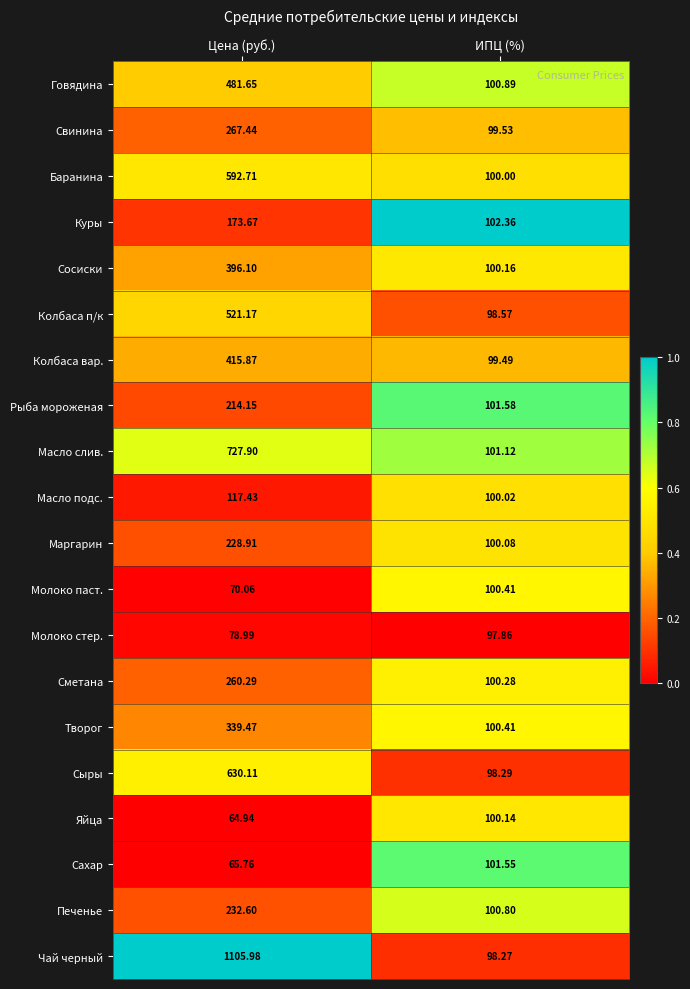

Where does the Куры series first go above 173?

Цена (руб.)